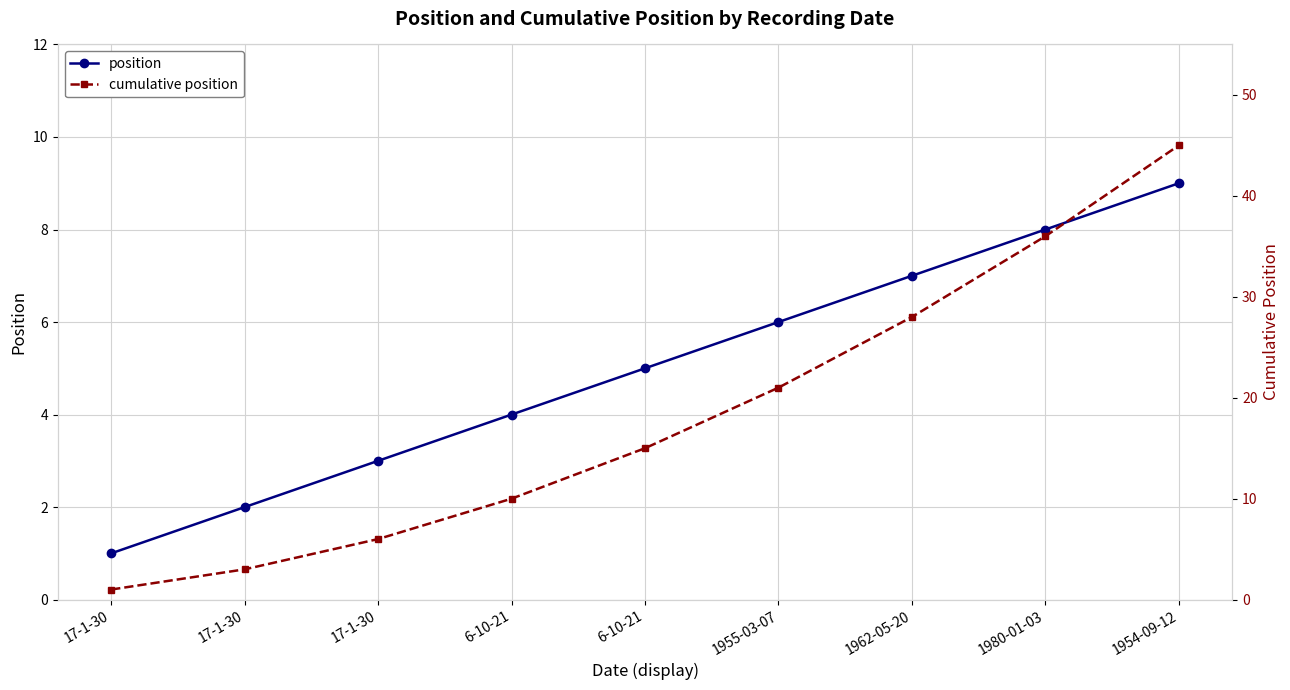

The value of cumulative position at 1954-09-12 is 45. True or false?

True